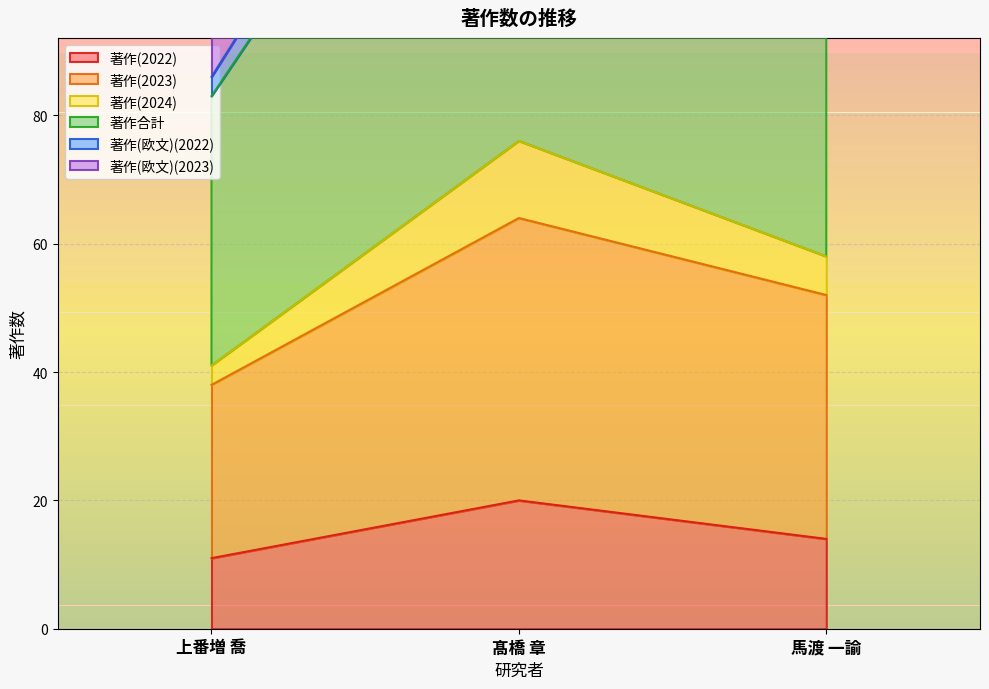

What is the difference between the maximum and minimum values in the 著作(2022) series?

9